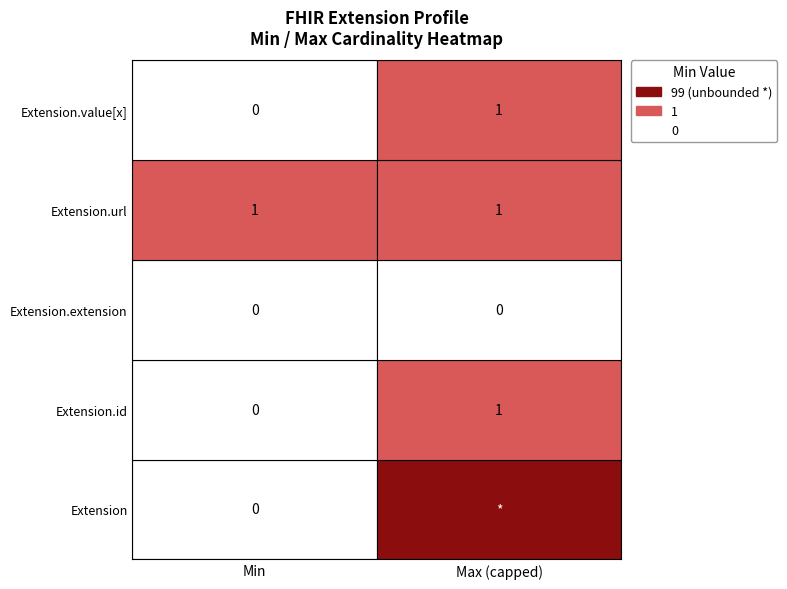

Is it true that Extension equals 0 at Extension?

False